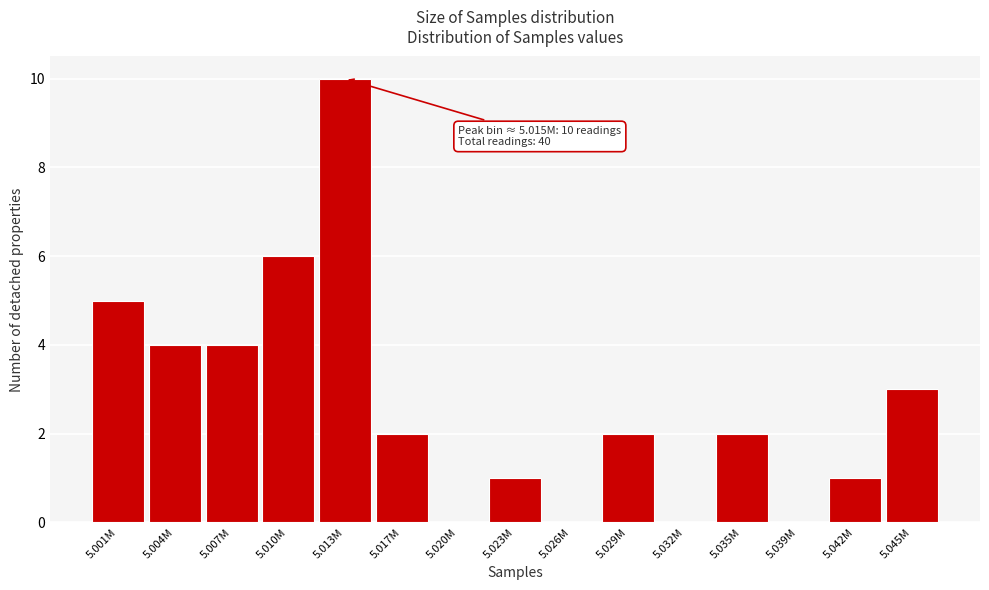

Reading left to right, what are all the values shown in this chart?

5.001M=5	5.004M=4	5.007M=4	5.010M=6	5.013M=10	5.017M=2	5.020M=0	5.023M=1	5.026M=0	5.029M=2	5.032M=0	5.035M=2	5.039M=0	5.042M=1	5.045M=3